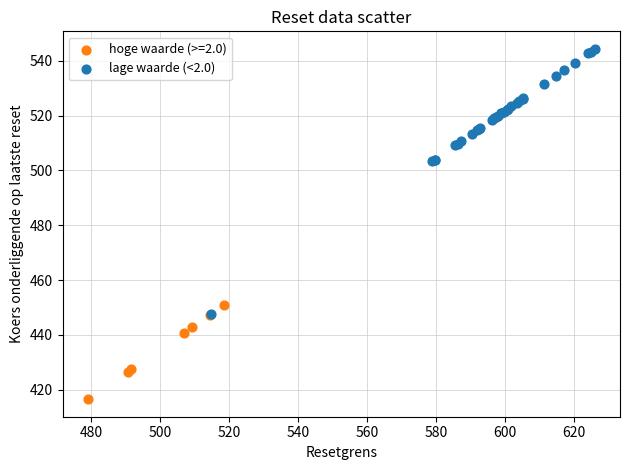

Which series has the widest spread of Y values?

lage waarde (<2.0)